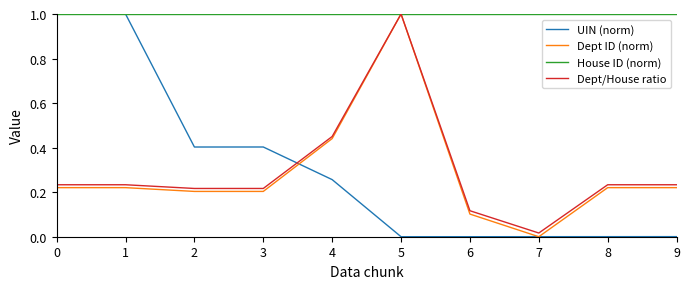

True or false: UIN (norm) has a value of 0.0 at 9.

True